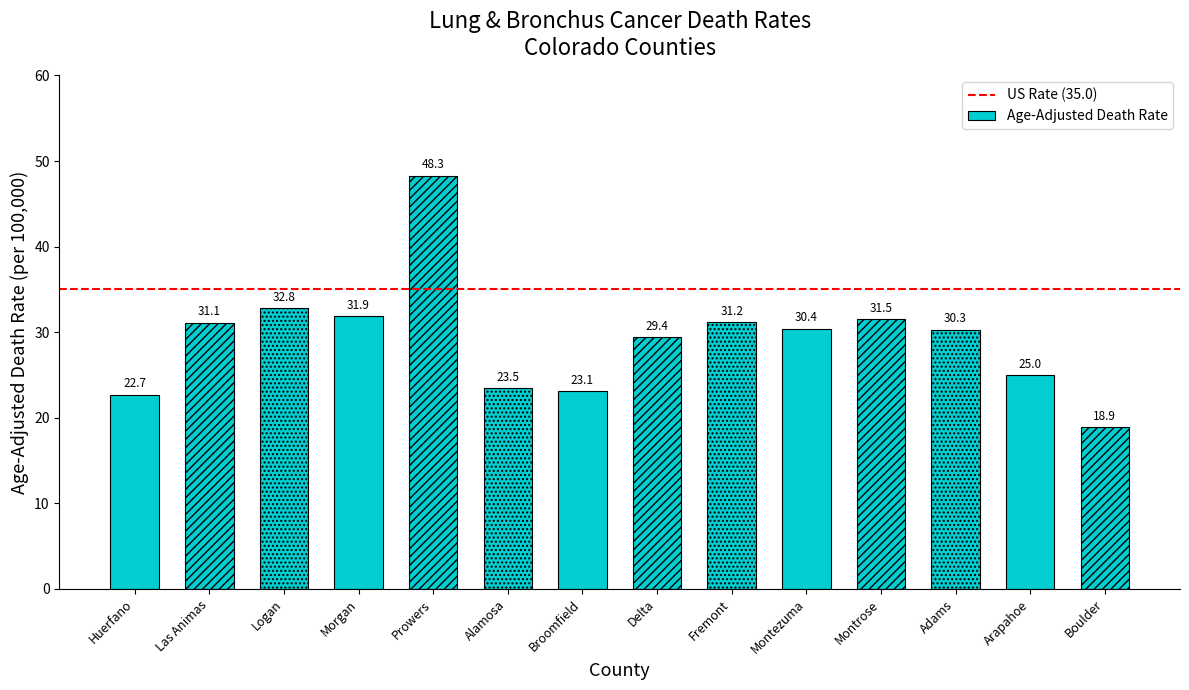

At which category does the chart reach its peak across all series?

Prowers